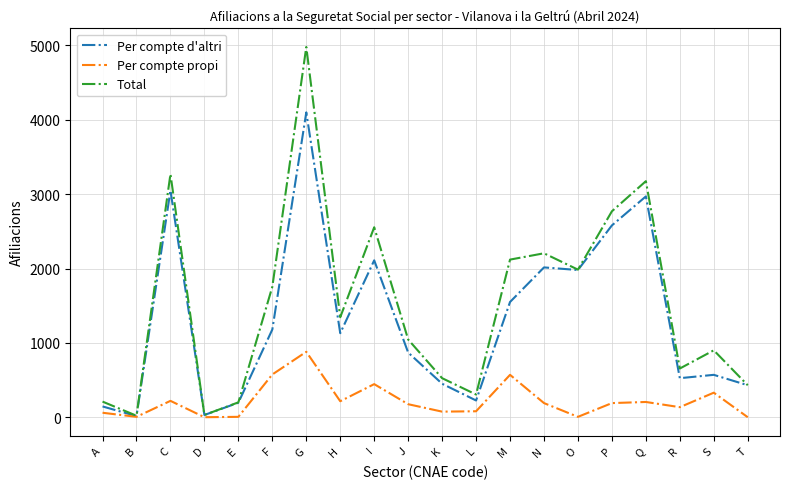

The value of Per compte propi at P is 190. True or false?

True